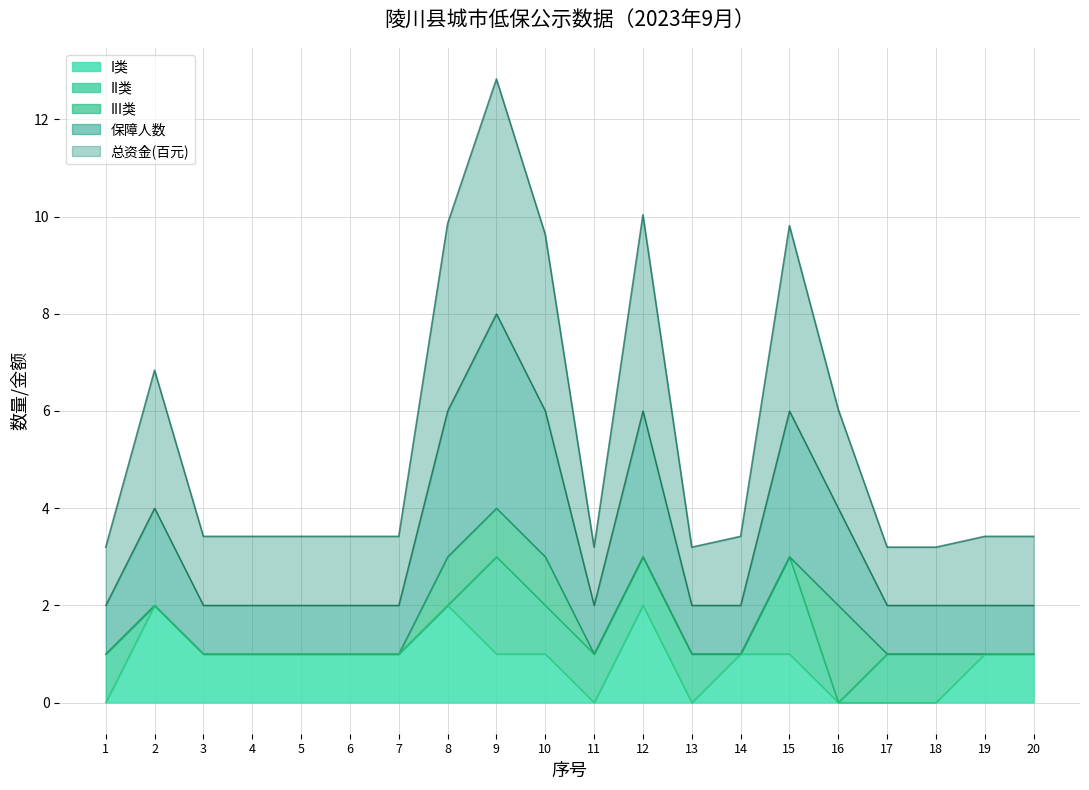

Count the 保障人数 values in the range 2 to 6.

19